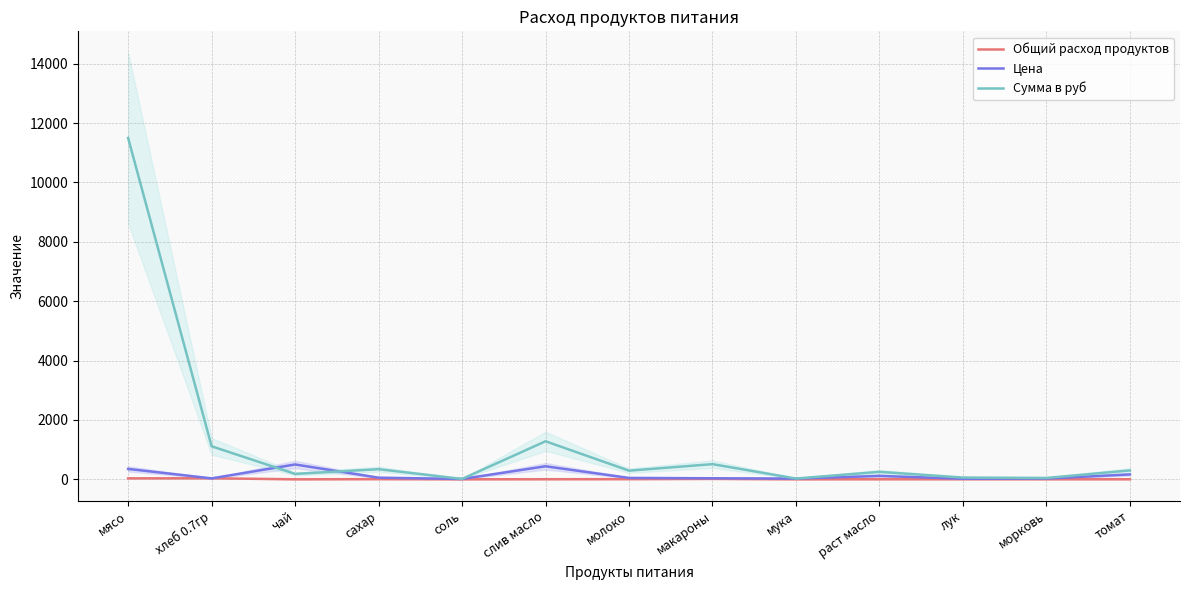

How many data points in Сумма в руб are above 291?

7